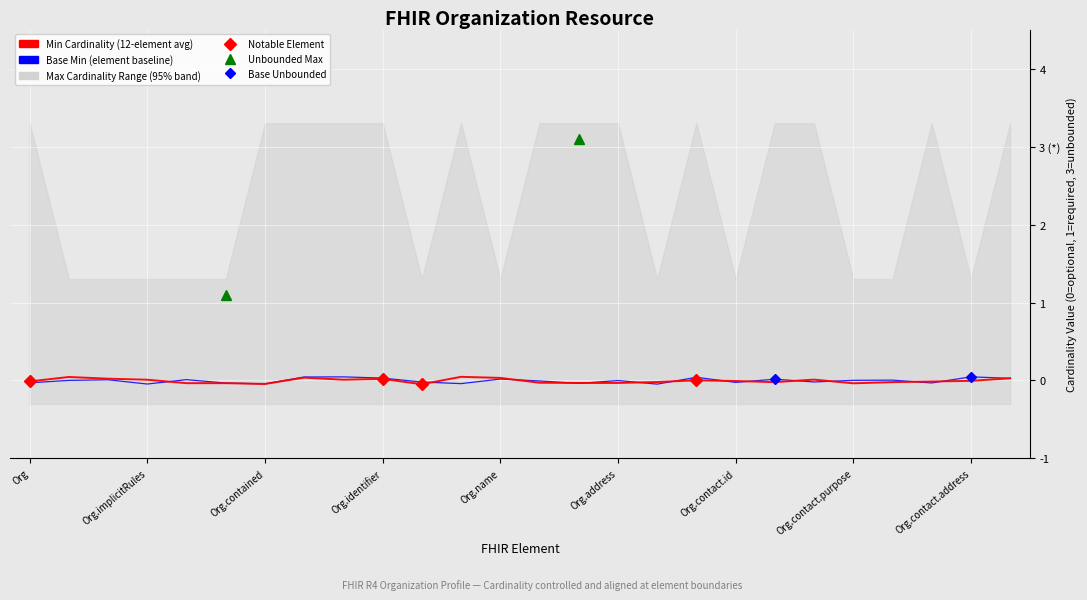

Between Org.contact.purpose and 23, which is larger?

Org.contact.purpose